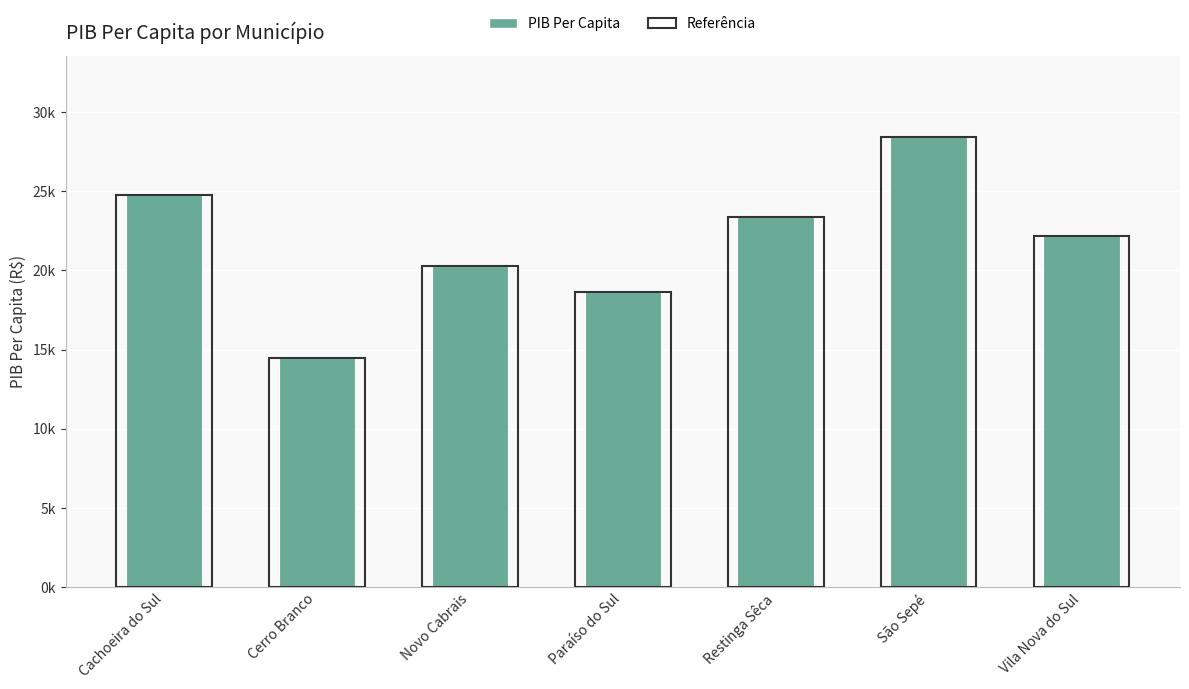

The value at Vila Nova do Sul is 34185.0. True or false?

False